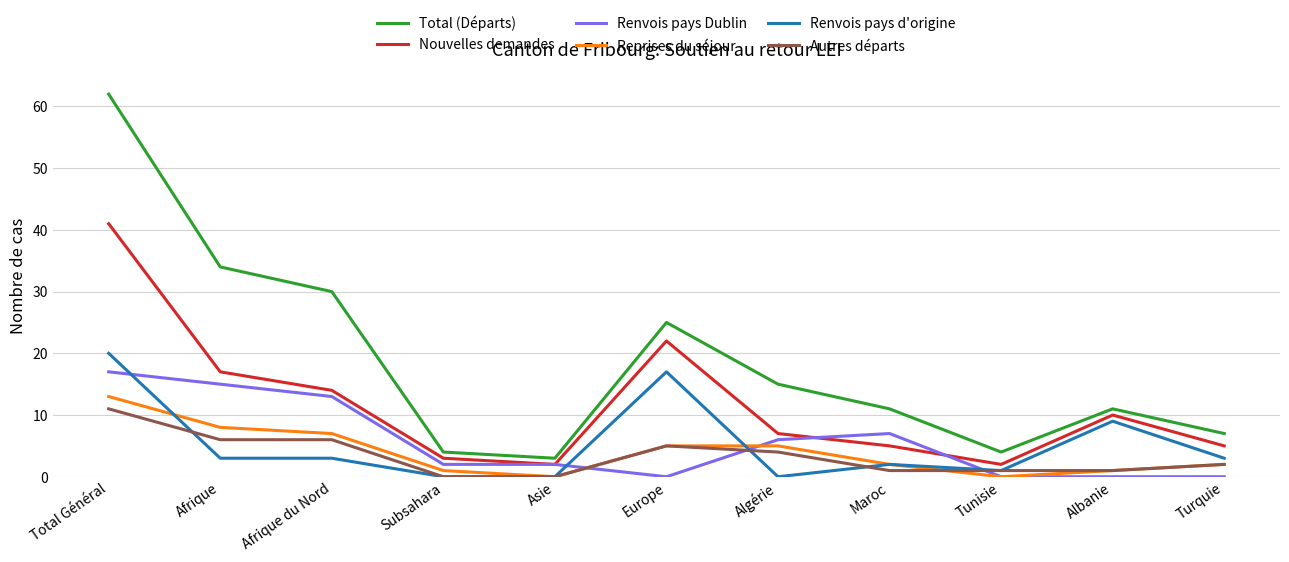

What position from the left is Europe?

6